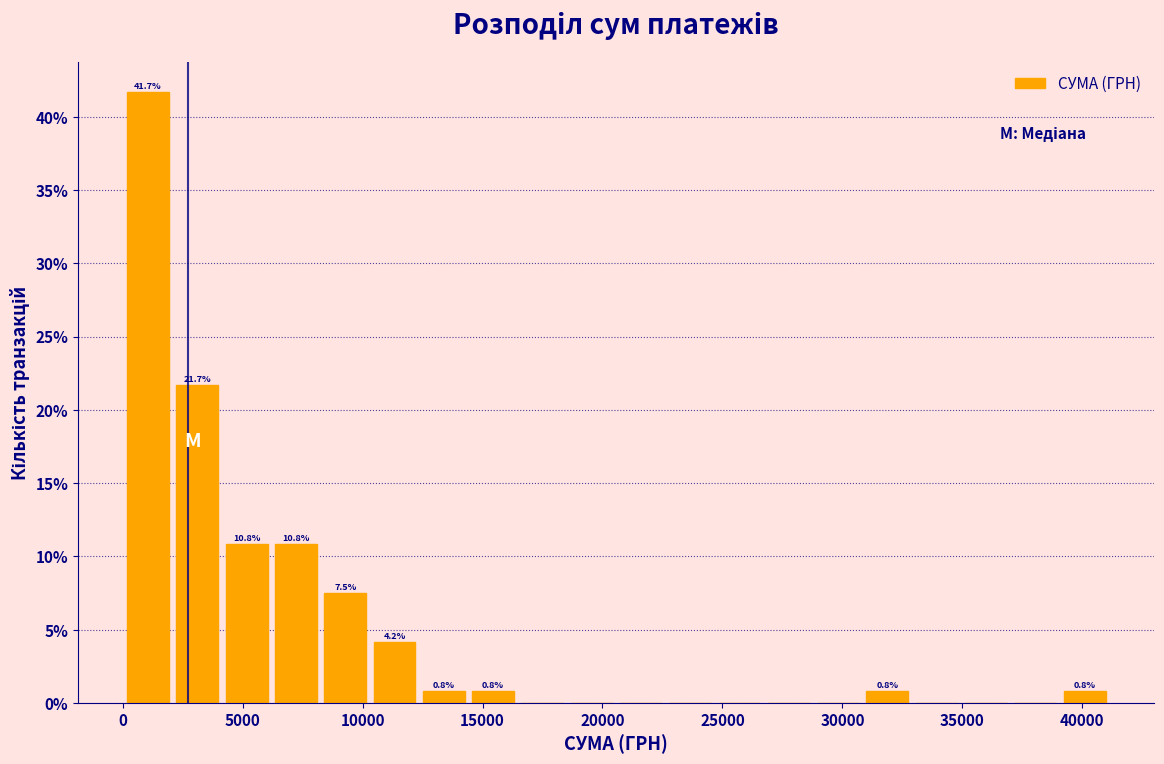

Which range on the x-axis has the tallest bar?

0 to 2000